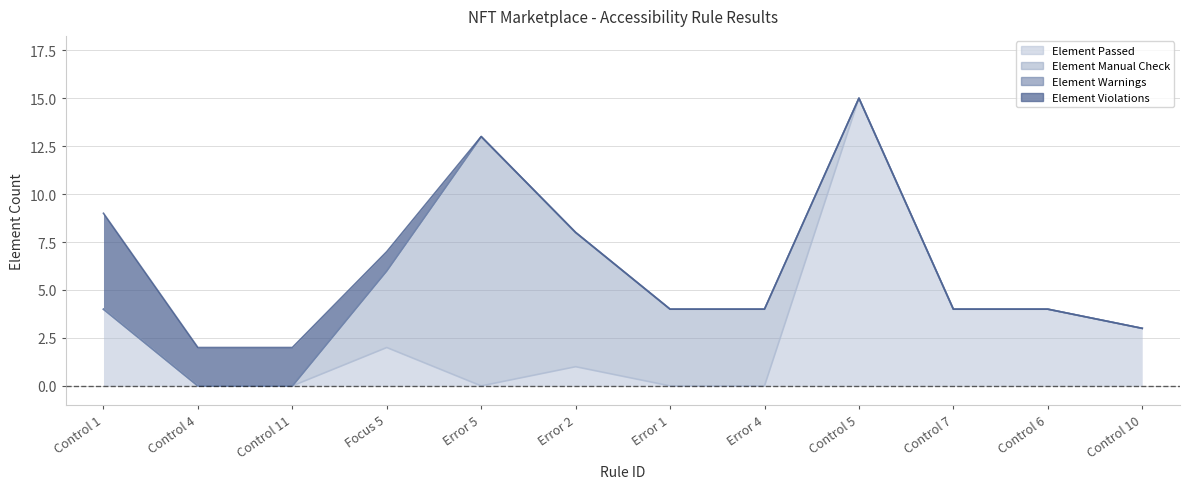

At which label does Element Passed reach its peak?

Control 5